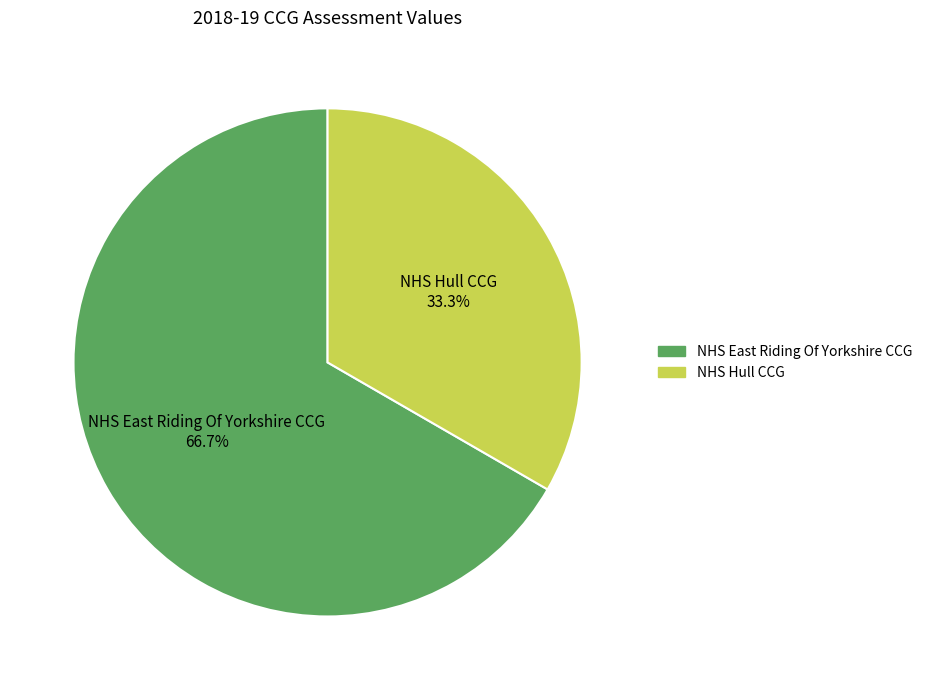

True or false: NHS Hull CCG accounts for 44% of the total.

False